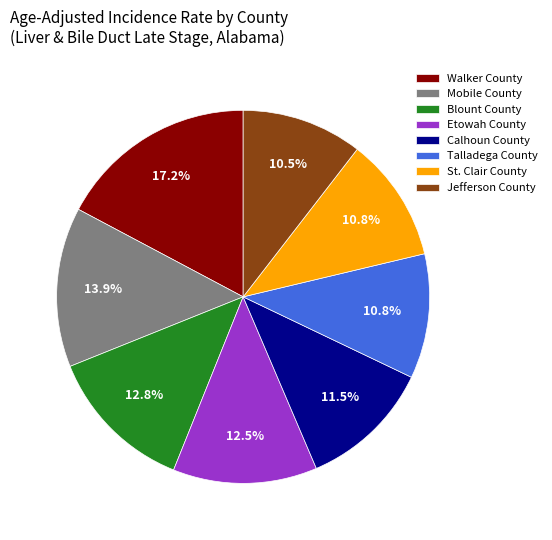

How many segments does this pie chart have?

8